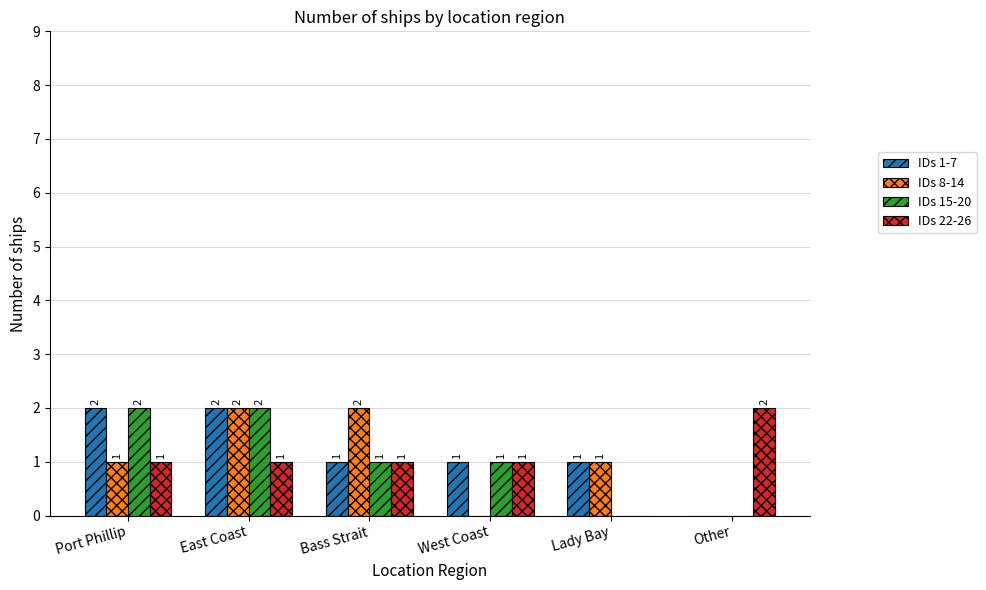

Which series changed the most between East Coast and West Coast?

IDs 8-14